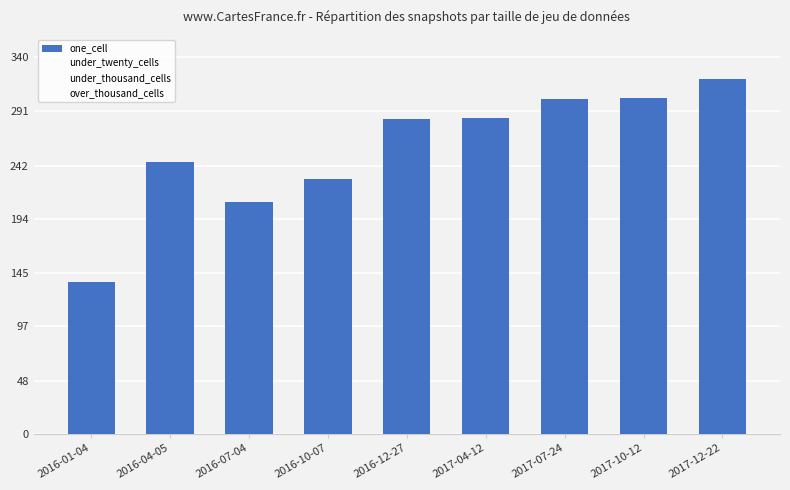

Does the chart contain any negative values?

No